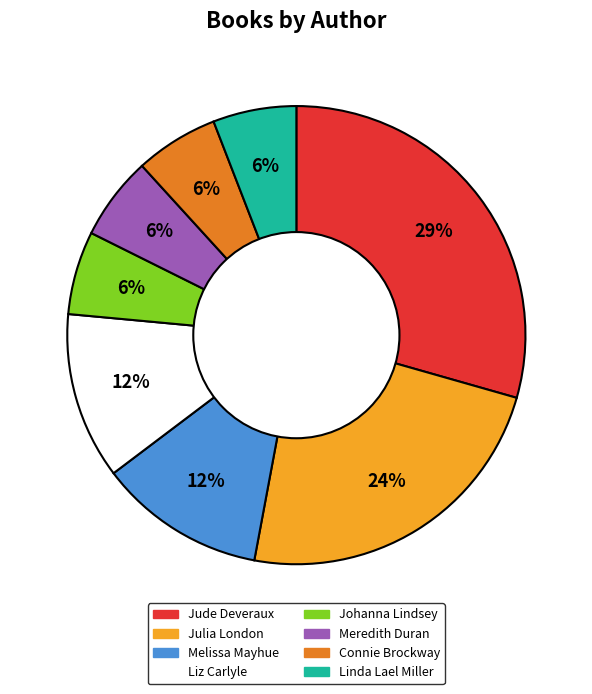

Does any single category account for the majority?

No